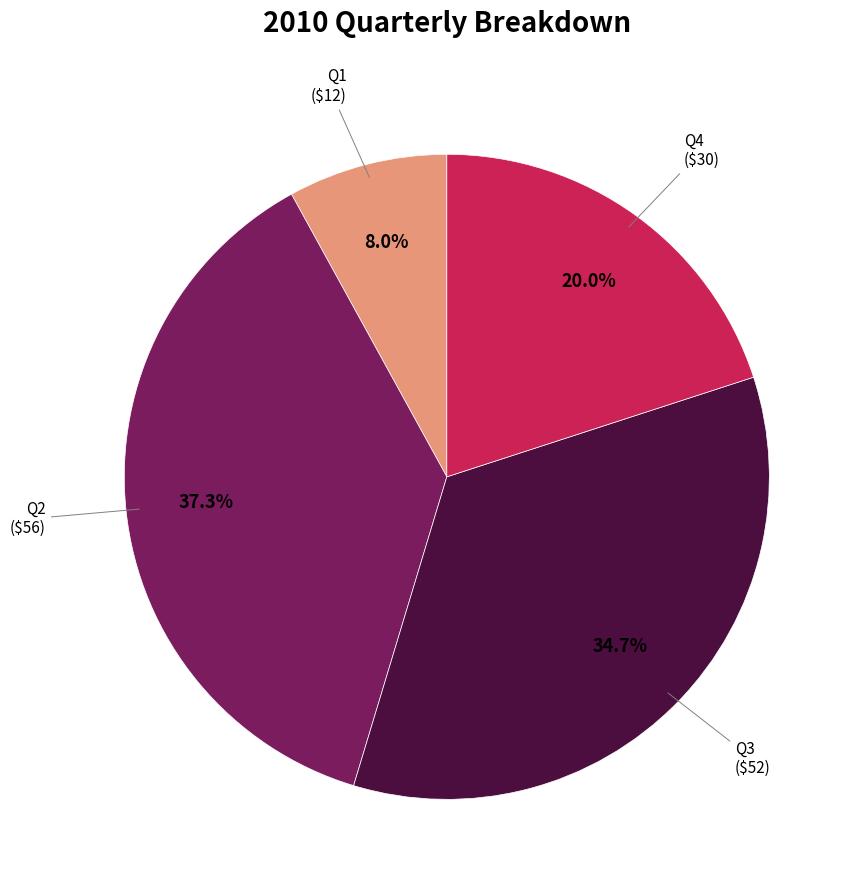

Is there any slice that represents more than half of the pie?

No